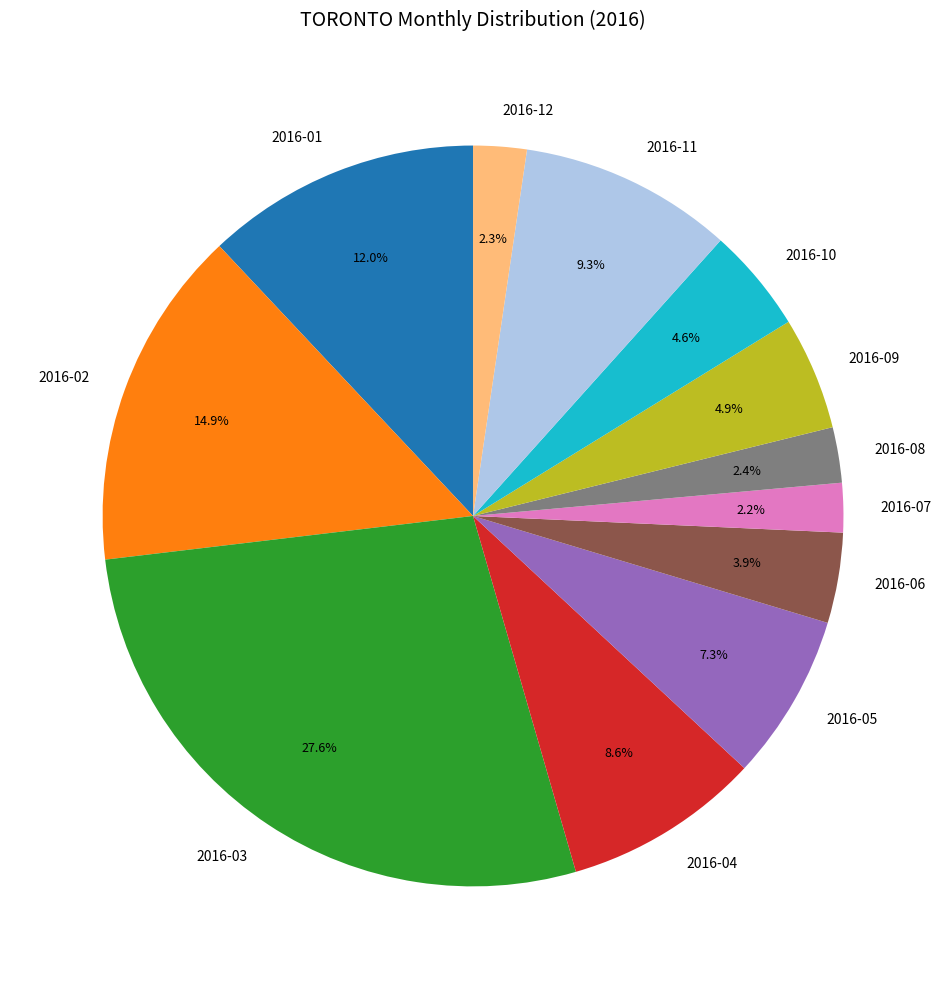

Between 2016-09 and 2016-11, which is larger?

2016-11